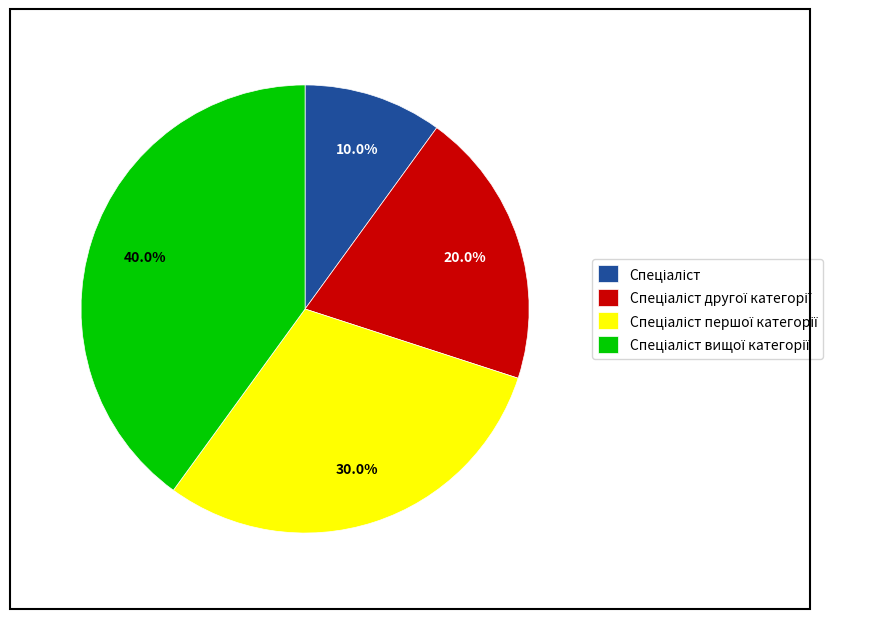

Is there any slice that represents more than half of the pie?

No